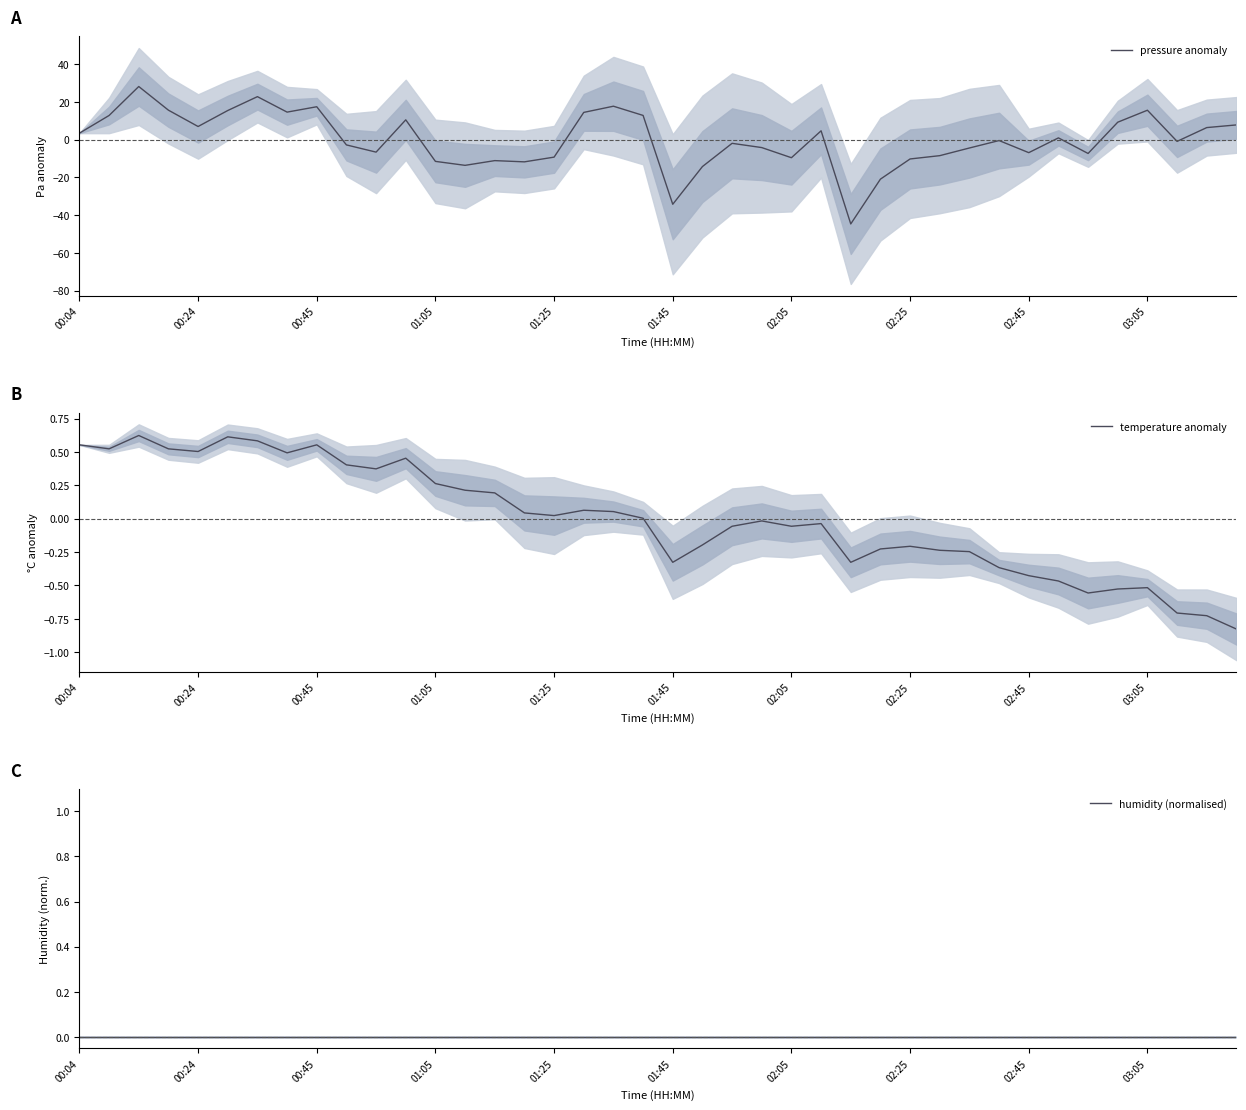

The value of pressure anomaly at 03:05 is 4.9. True or false?

False